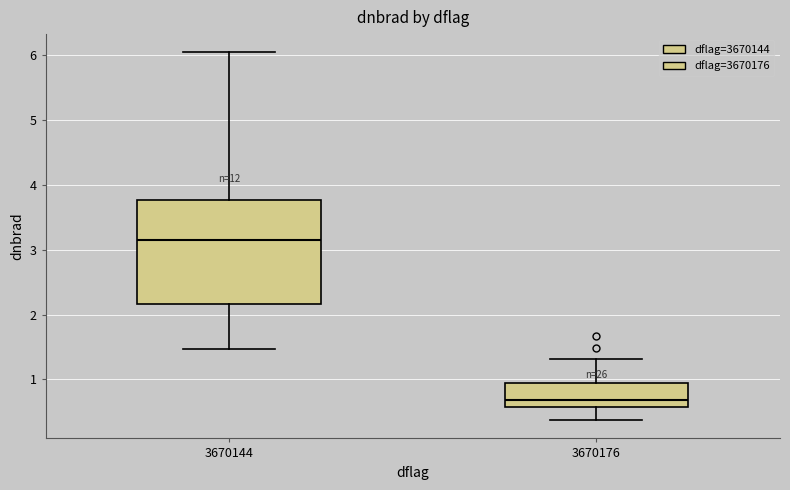

Which box is the tallest, from its lower edge to its upper edge?

3670144